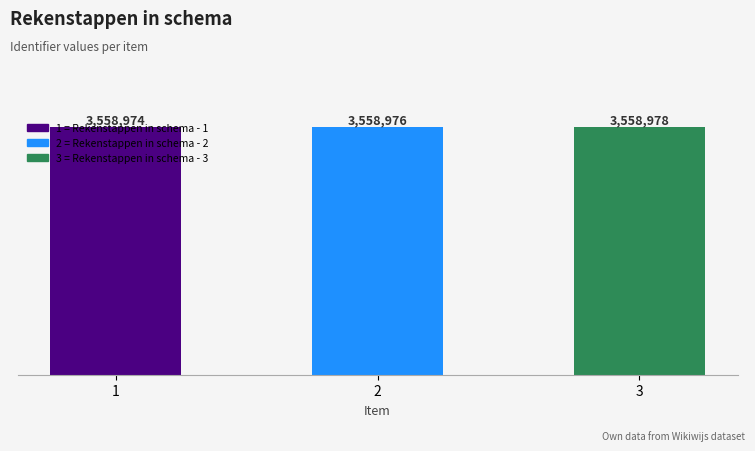

The value at Rekenstappen in schema - 1 is 3558974. True or false?

True